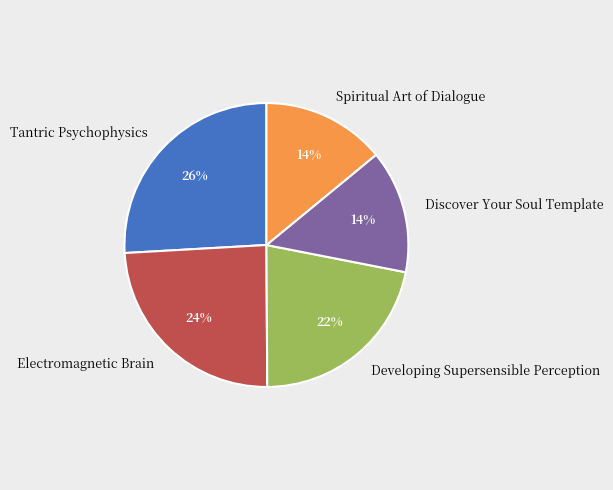

Is the sum of Spiritual Art of Dialogue and Discover Your Soul Template greater than half?

No